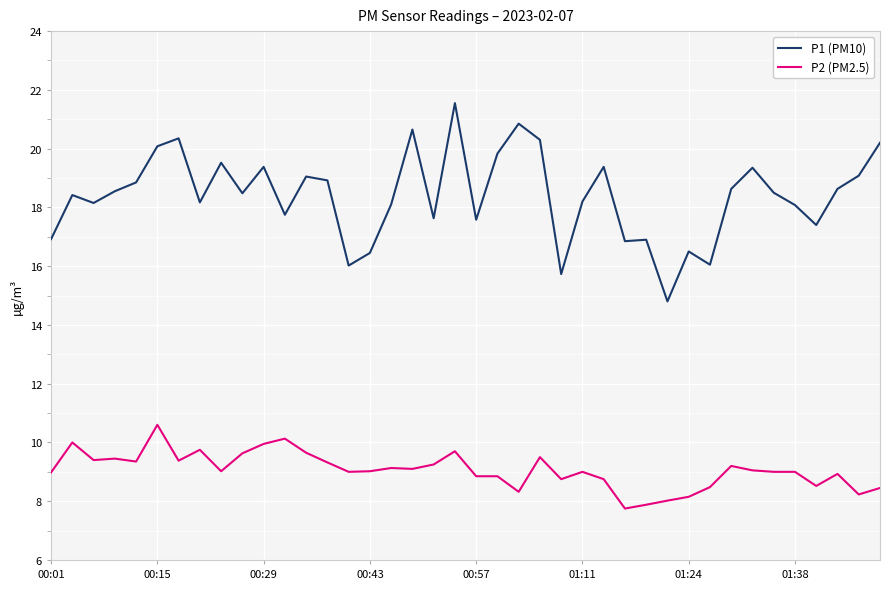

What is the lowest value of the P2 (PM2.5) series?

7.8